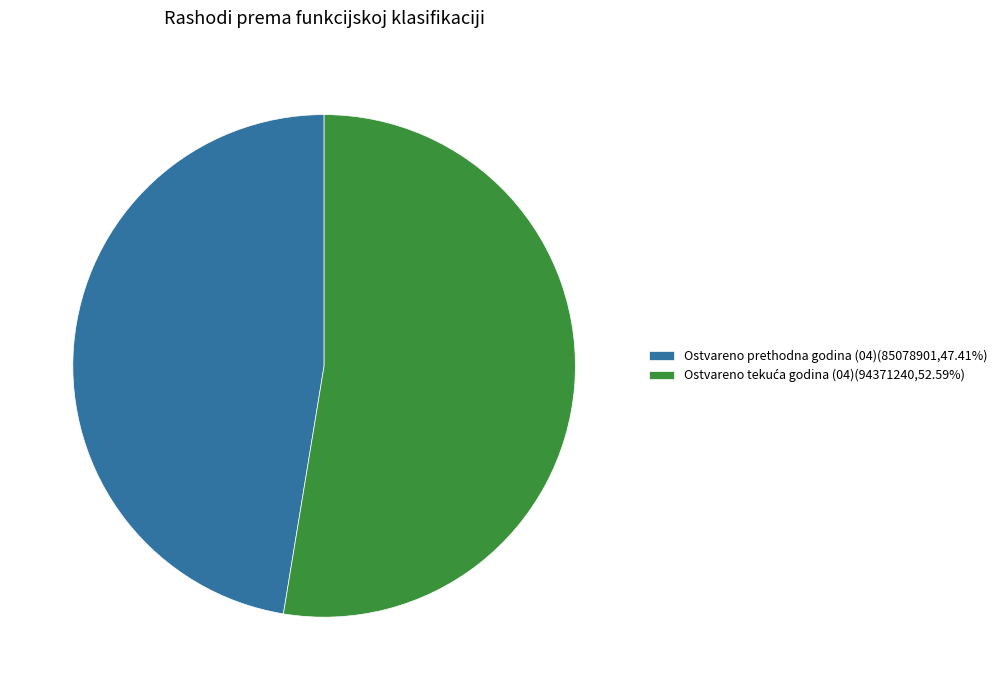

Is Ostvareno prethodna godina (04)(85078901,47.41%) the majority of the pie?

No